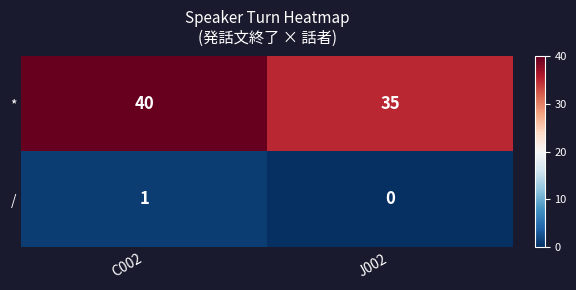

Rank the series at C002 from highest to lowest value.

*, /